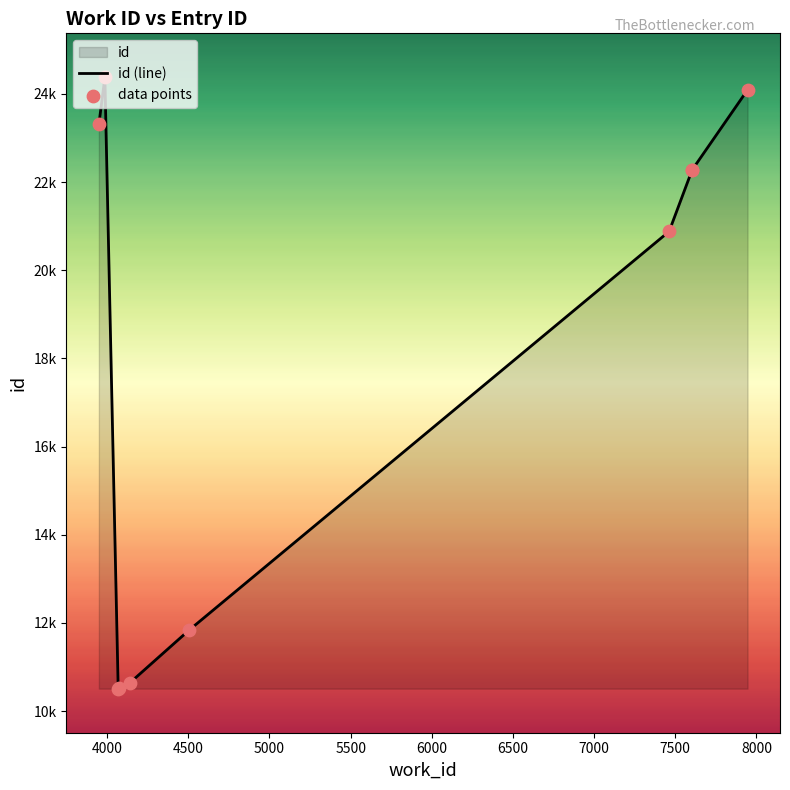

Which series contains the lowest Y value?

id (line)